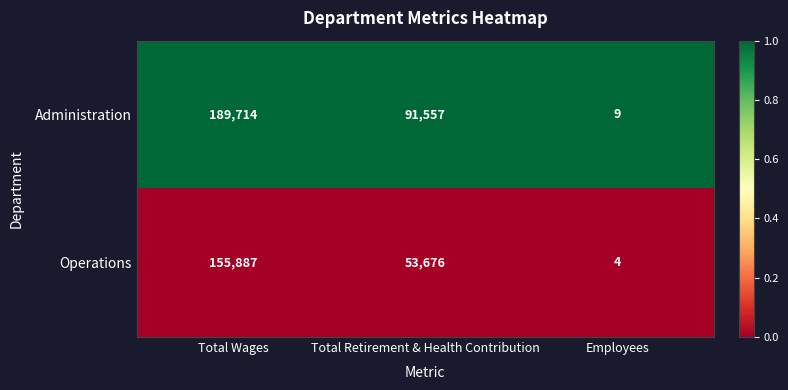

List the series in order of their overall mean, highest first.

Administration, Operations